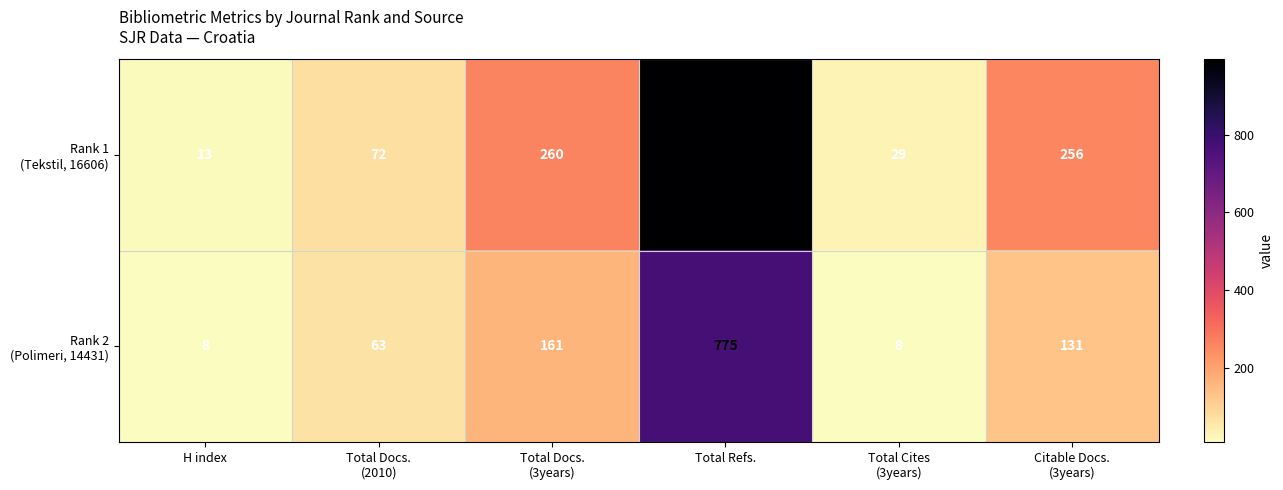

Which label corresponds to the largest value in the chart?

Total Refs.